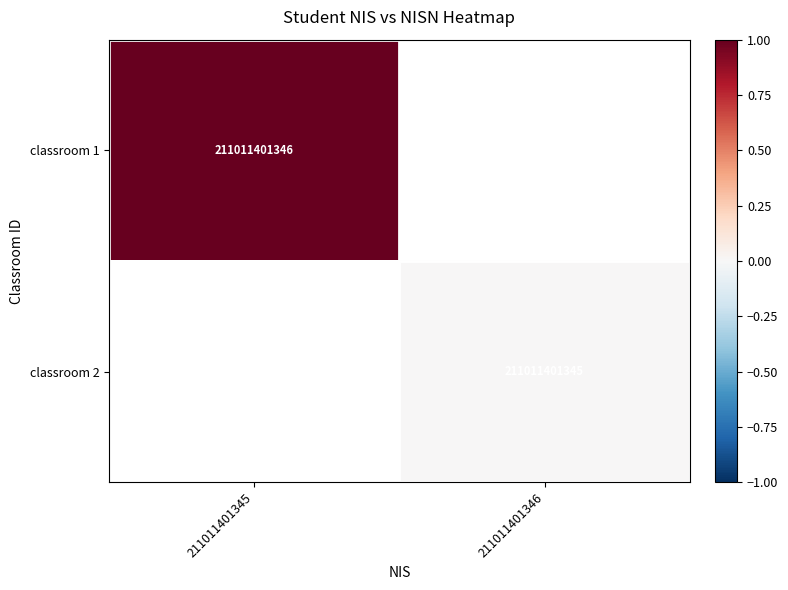

The value of classroom 1 at 211011401345 is 211011401346. True or false?

True